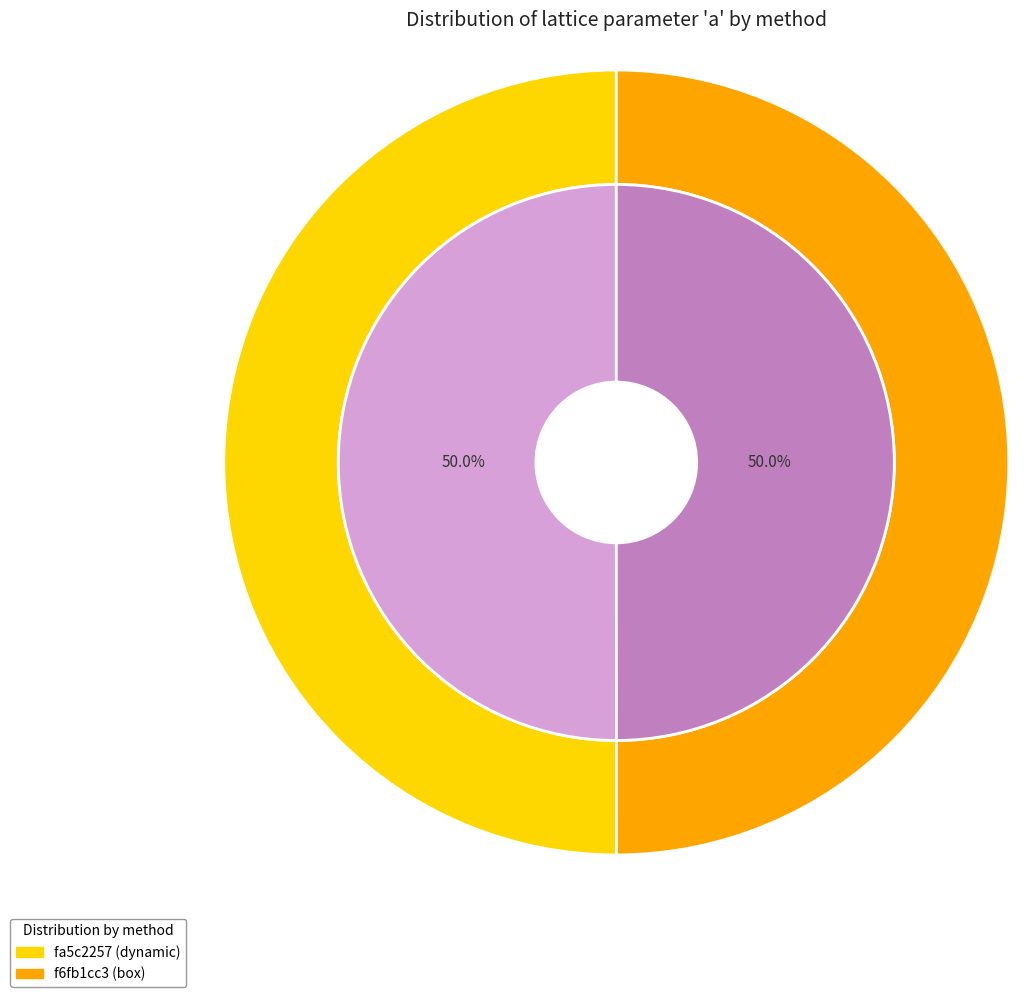

True or false: f6fb1cc3 (box) accounts for 50% of the total.

True